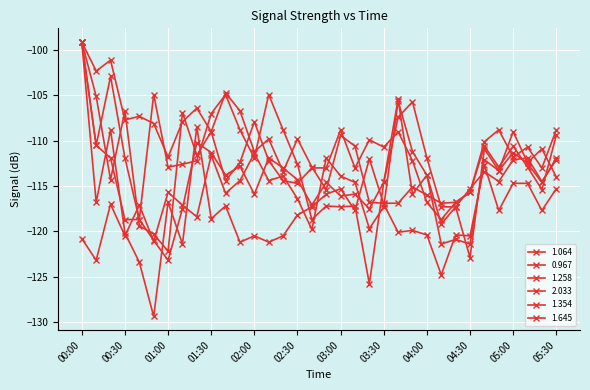

True or false: 2.033 and 1.354 intersect in this chart.

True